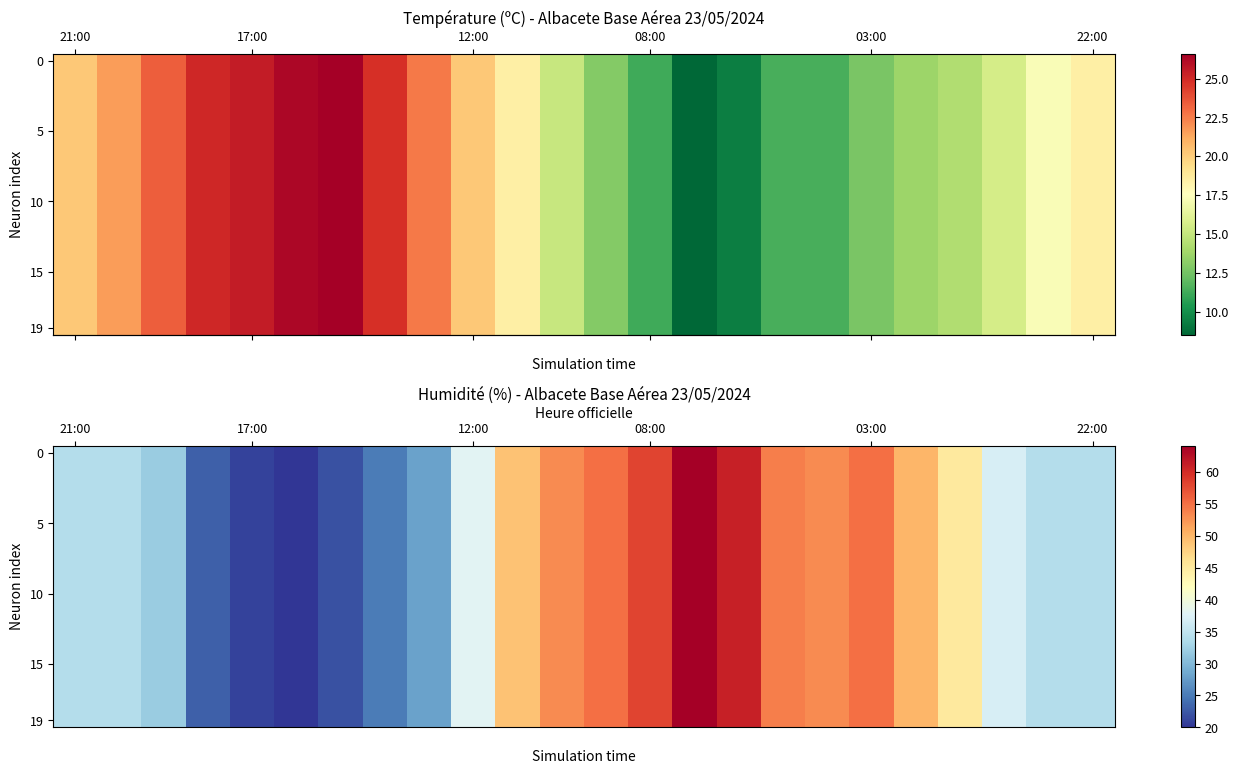

Which category has the highest value in the row_19 series?

14